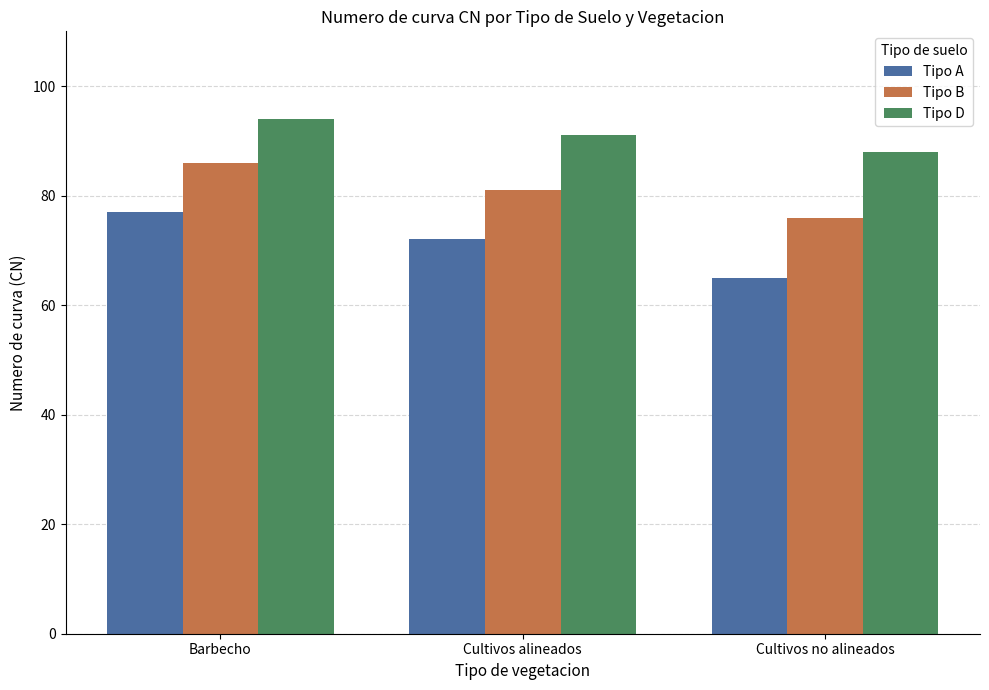

What position from the right is Barbecho?

3